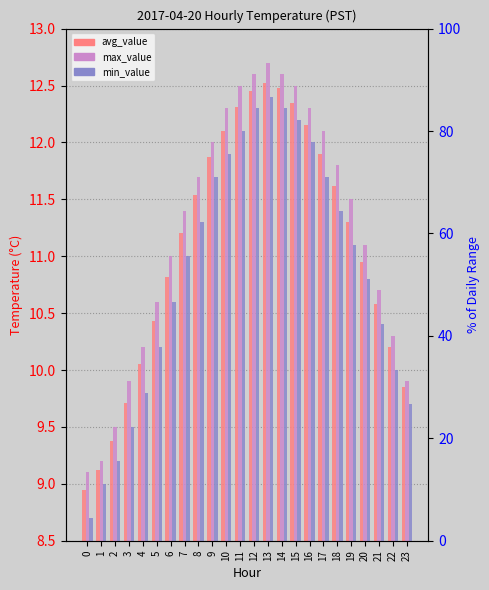

What is the total value across all series at 8?

34.5